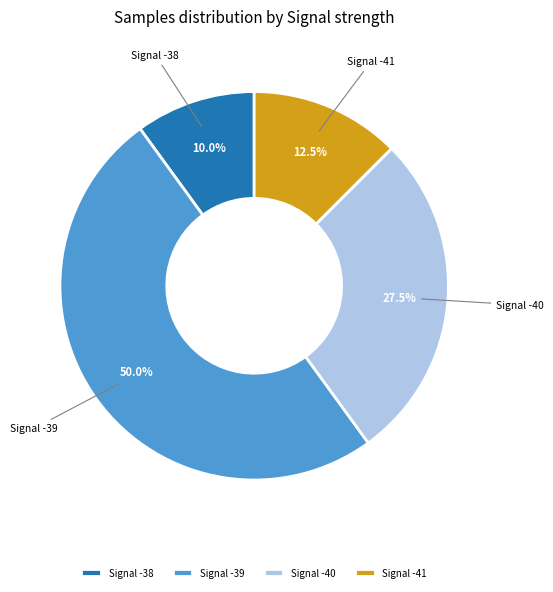

Which has a higher value, Signal -40 or Signal -39?

Signal -39